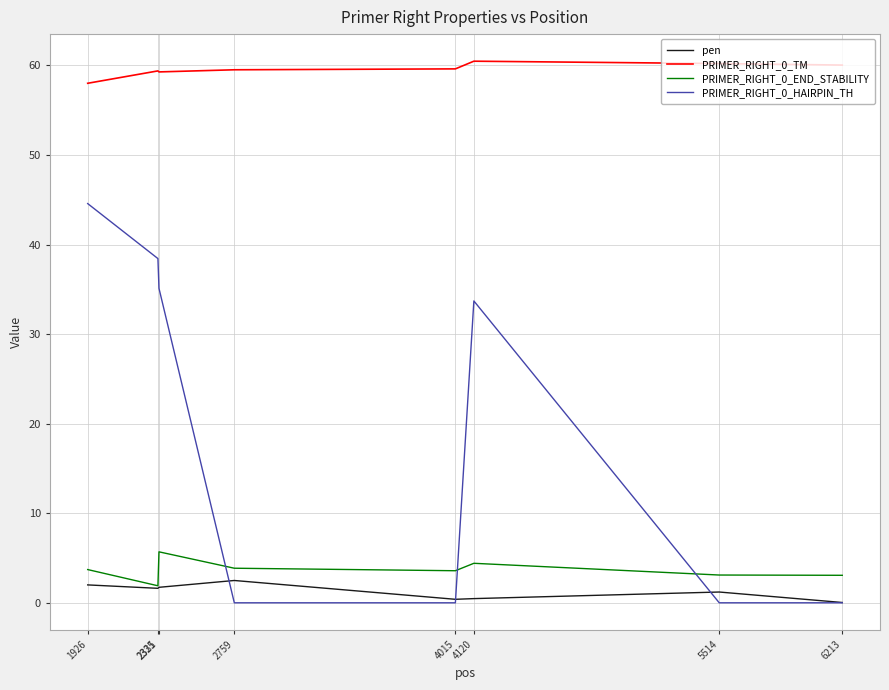

True or false: pen has a value of 0.4 at 4015.

True